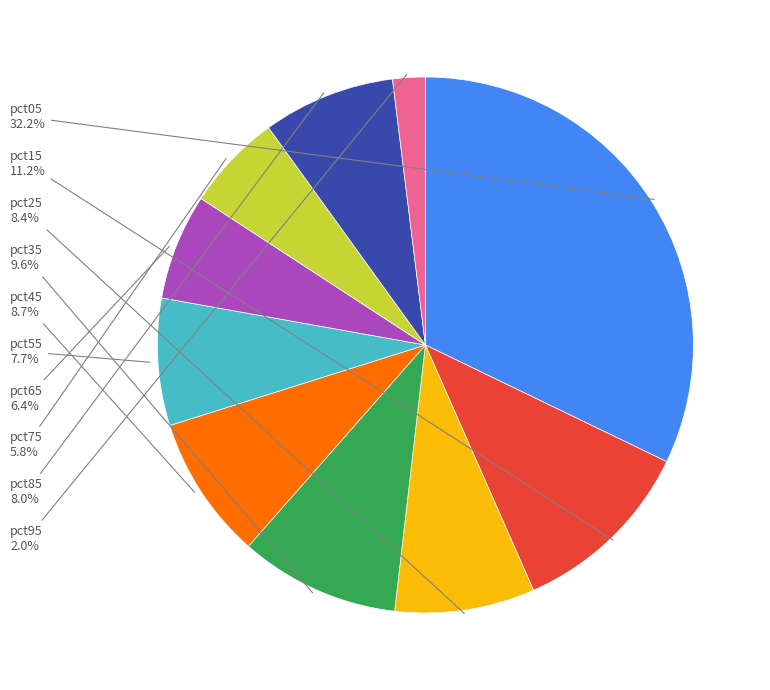

Does any single category account for the majority?

No